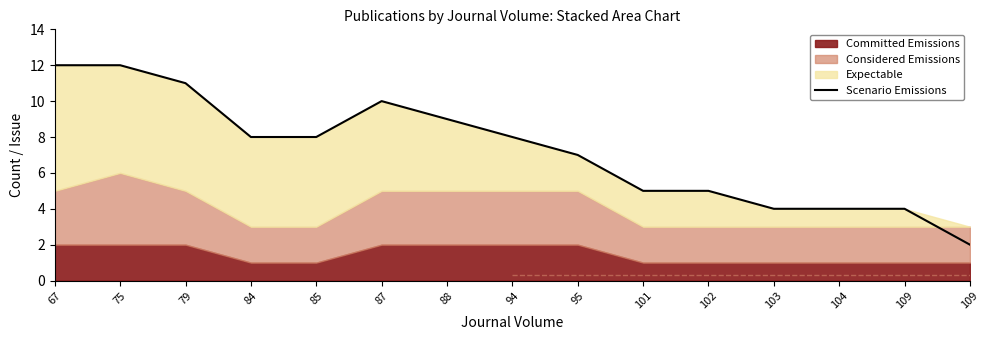

Read the value at 87, to the nearest 10.

10